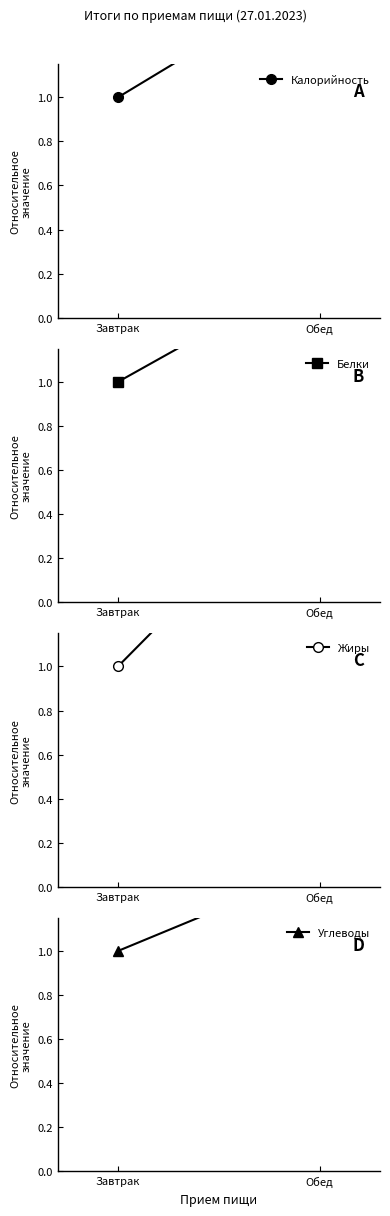

Count the number of categories in the chart.

2